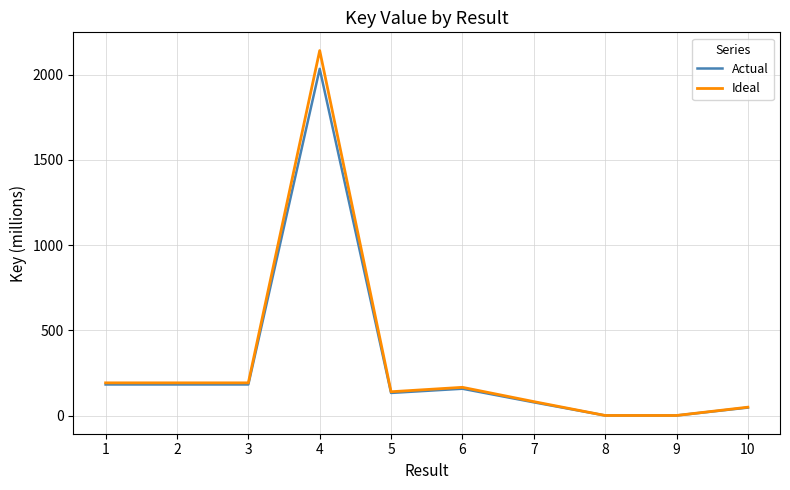

At which category is the sum across all series the highest?

4